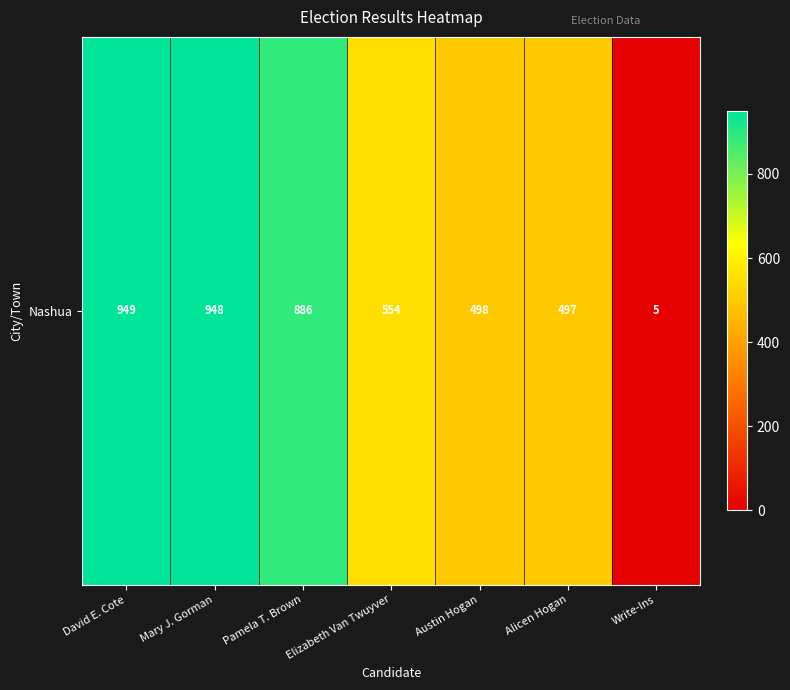

The value at Austin Hogan is 157. True or false?

False